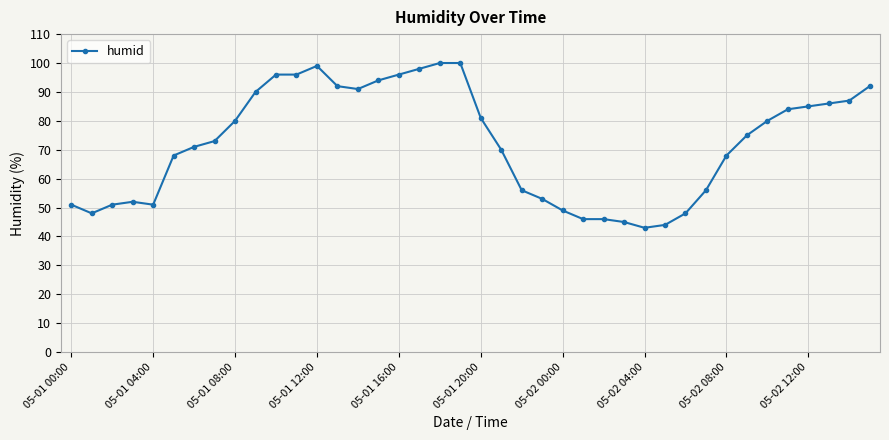

What is the difference between the maximum and second lowest values?

56